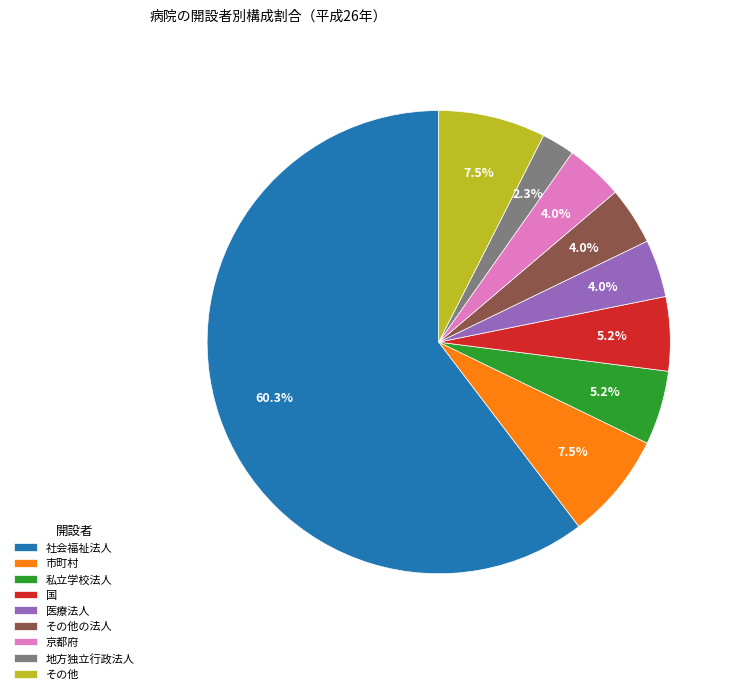

What portion of the pie excludes 地方独立行政法人?

97.7%